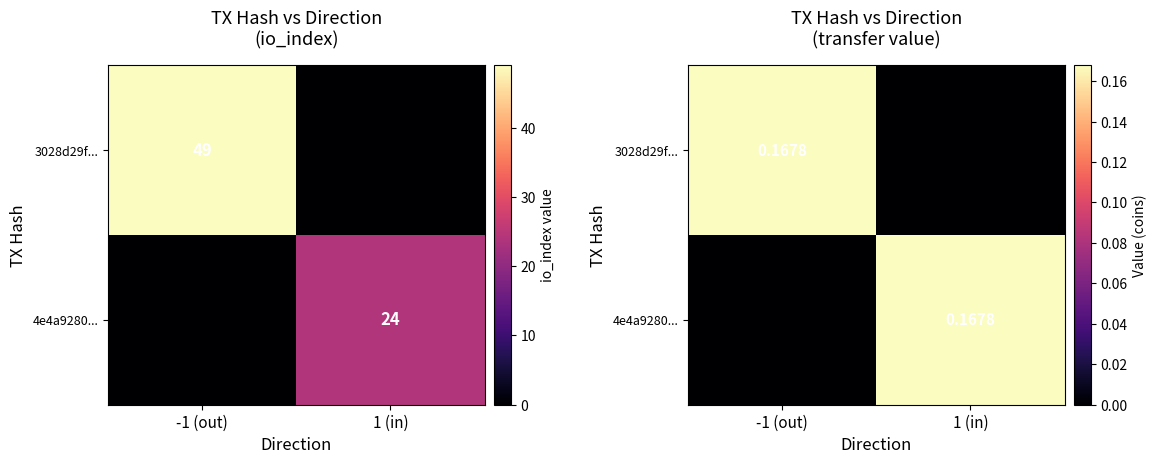

Is it true that 3028d29f... equals 0.1 at -1 (out)?

False